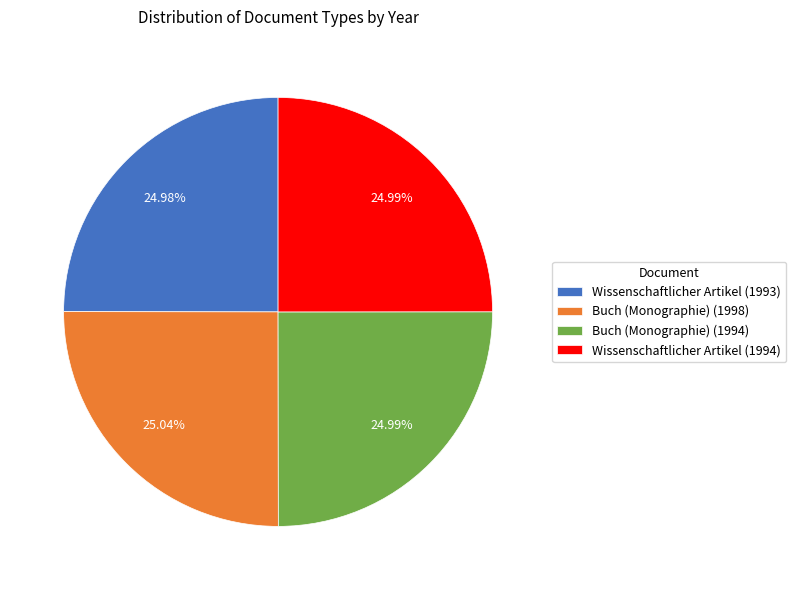

To the nearest percent, what portion does Wissenschaftlicher Artikel (1993) represent?

25%